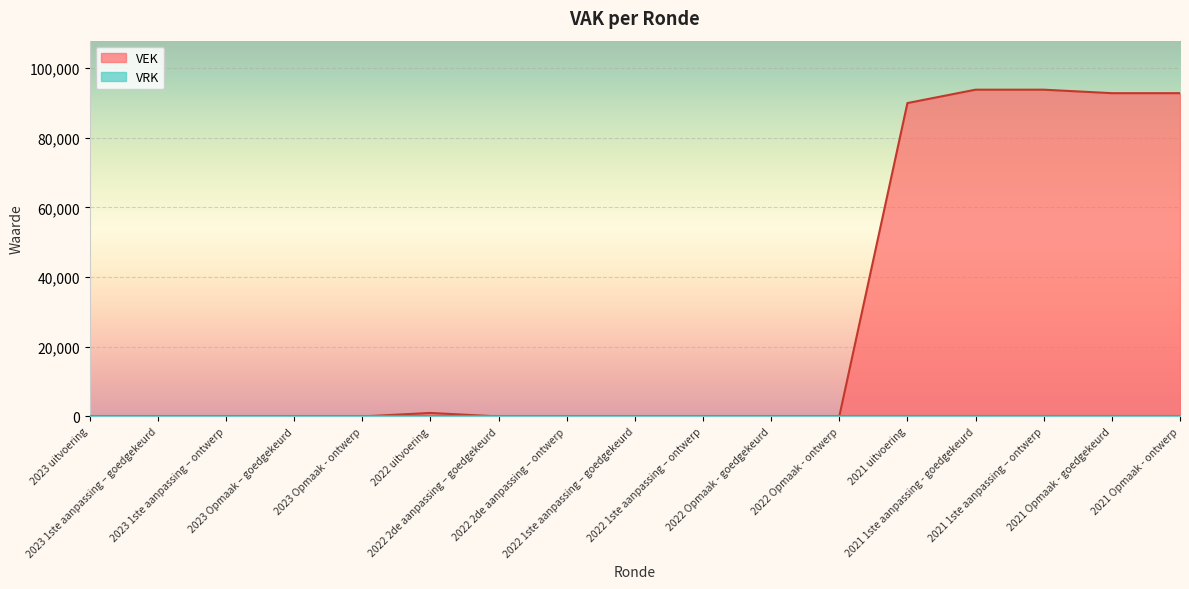

What is the label of the 11th point from the left?

2022 Opmaak - goedgekeurd